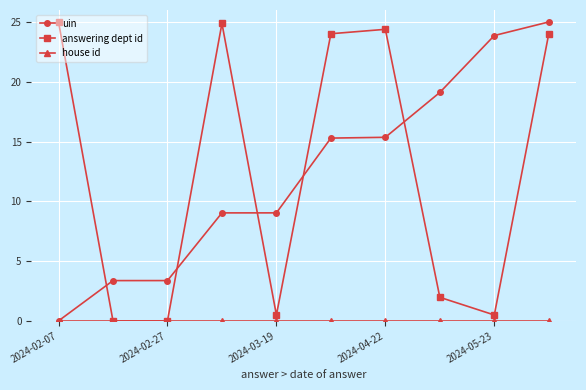

In answering dept id, how many points are higher than both neighbors (excluding endpoints)?

2